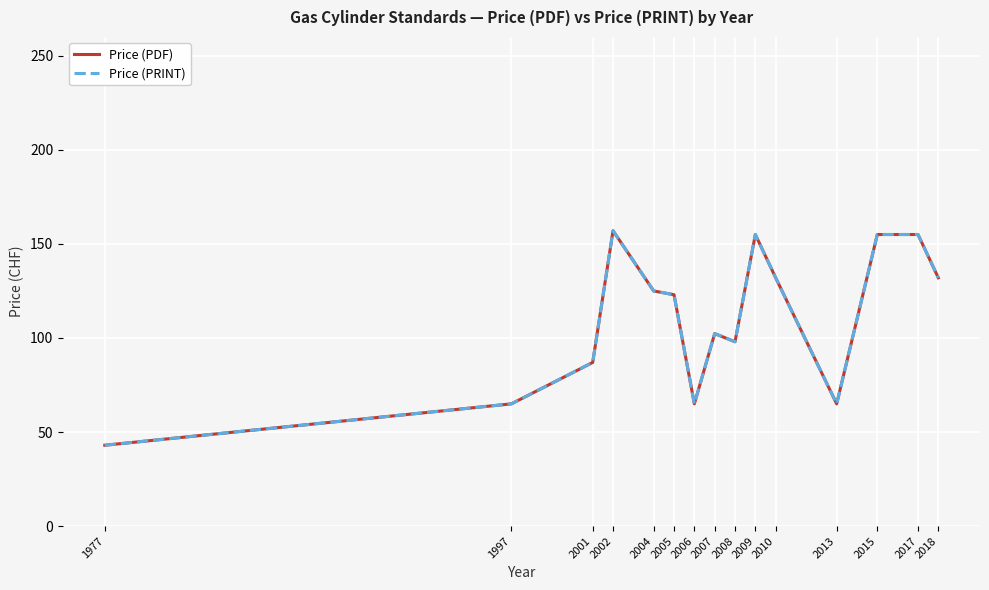

Does the chart have visible grid lines?

Yes